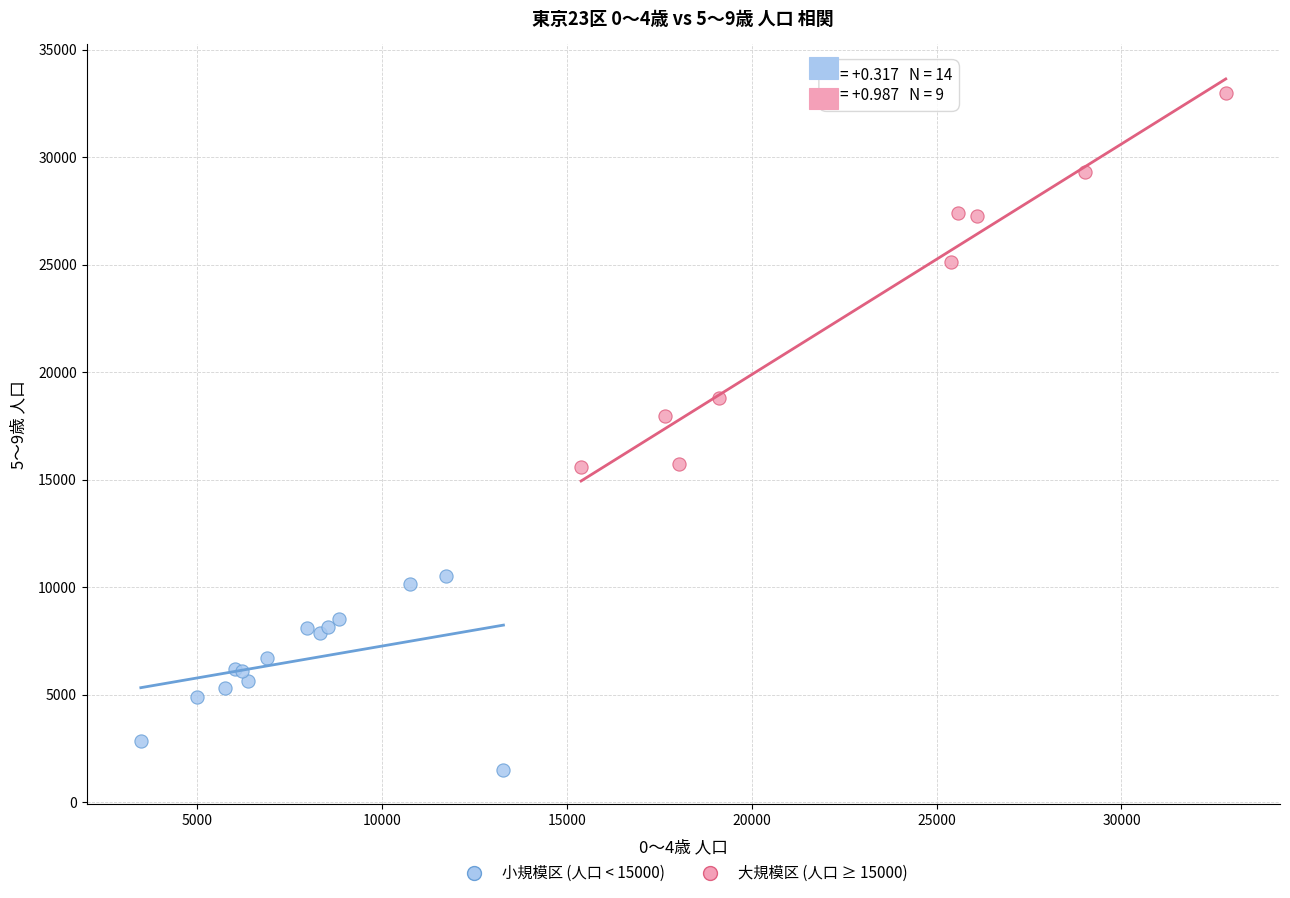

Which series has the widest spread of Y values?

大規模区 (人口 ≥ 15000)